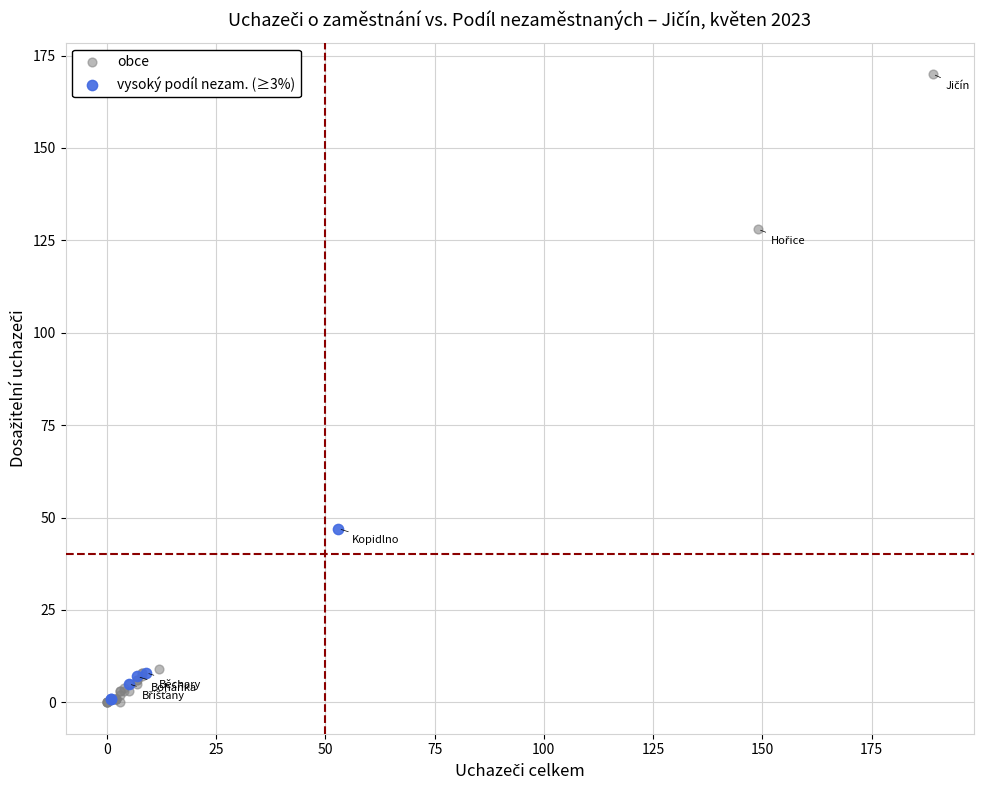

Which series contains the highest Y value?

obce